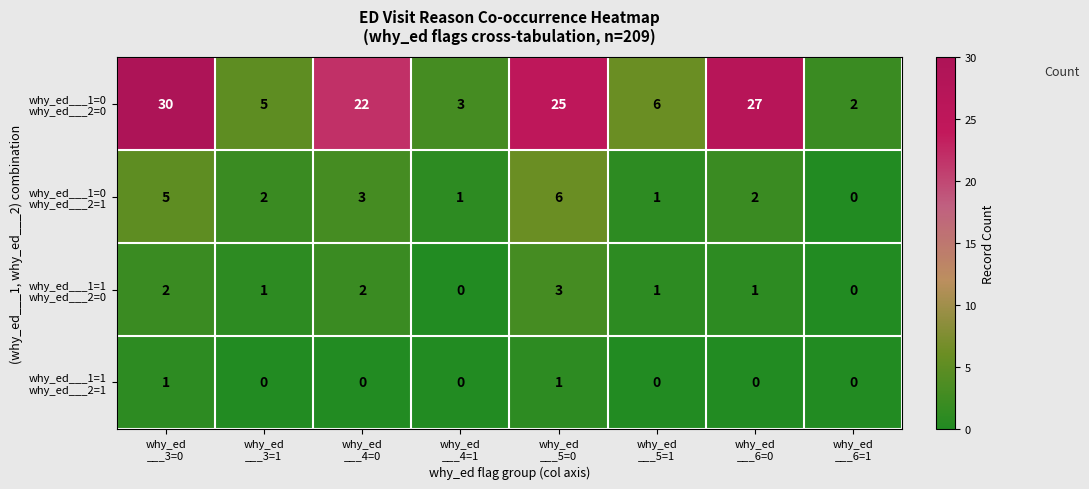

What is the greatest value displayed?

30